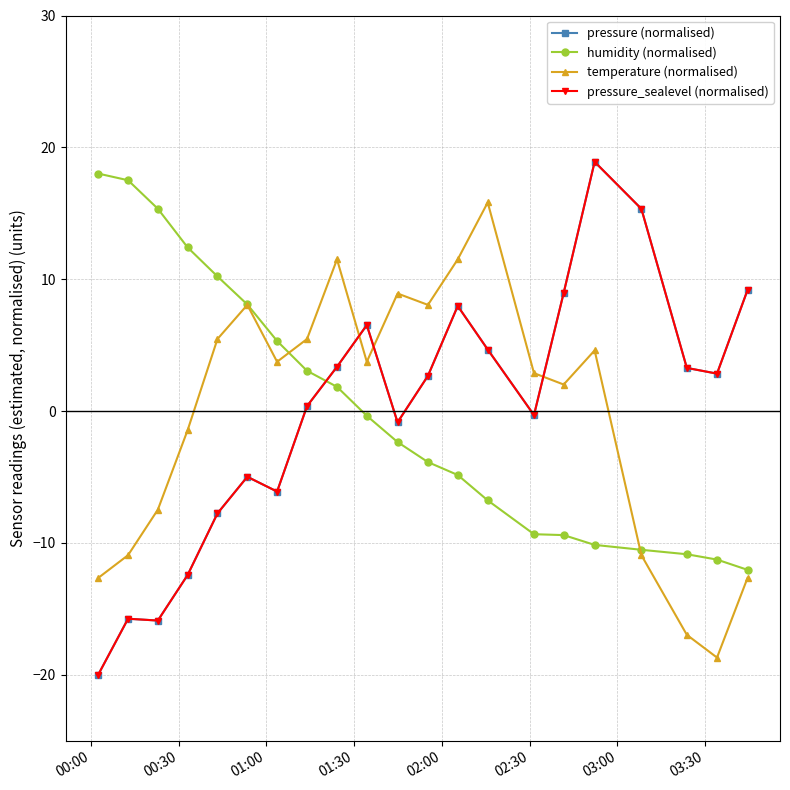

Does the chart have visible grid lines?

Yes